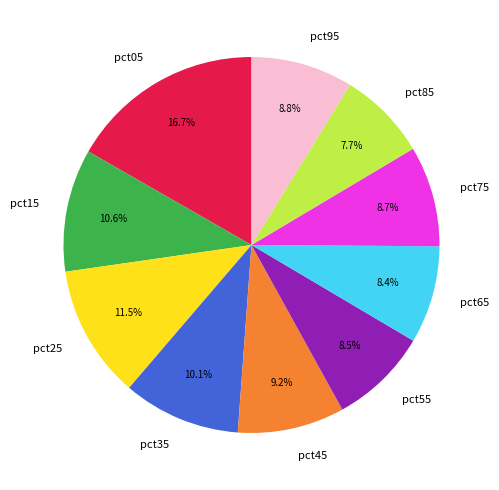

Combined, do pct45 and pct75 account for over 50%?

No